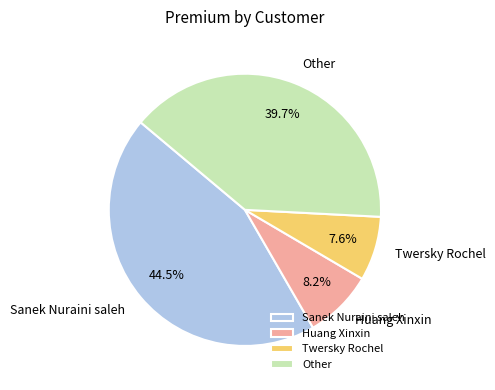

What percentage is NOT represented by Huang Xinxin?

91.8%